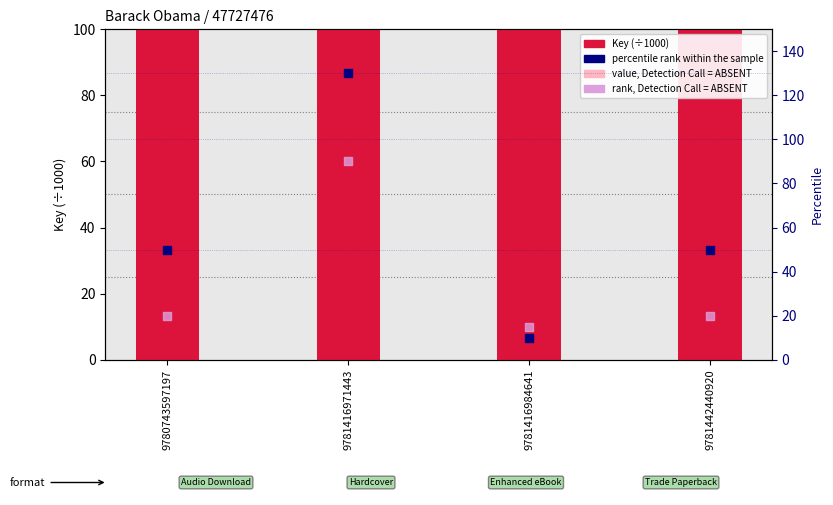

Which series has the largest Y range (max minus min)?

percentile rank within the sample